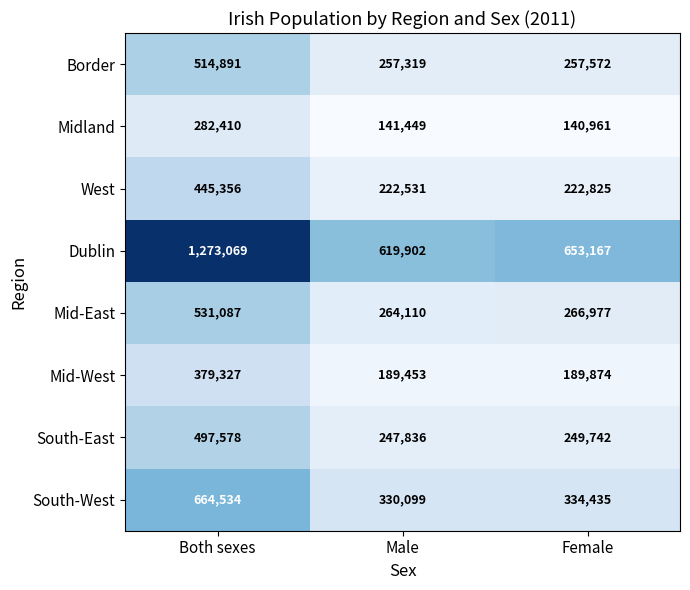

Which label corresponds to the smallest value in the chart?

Female